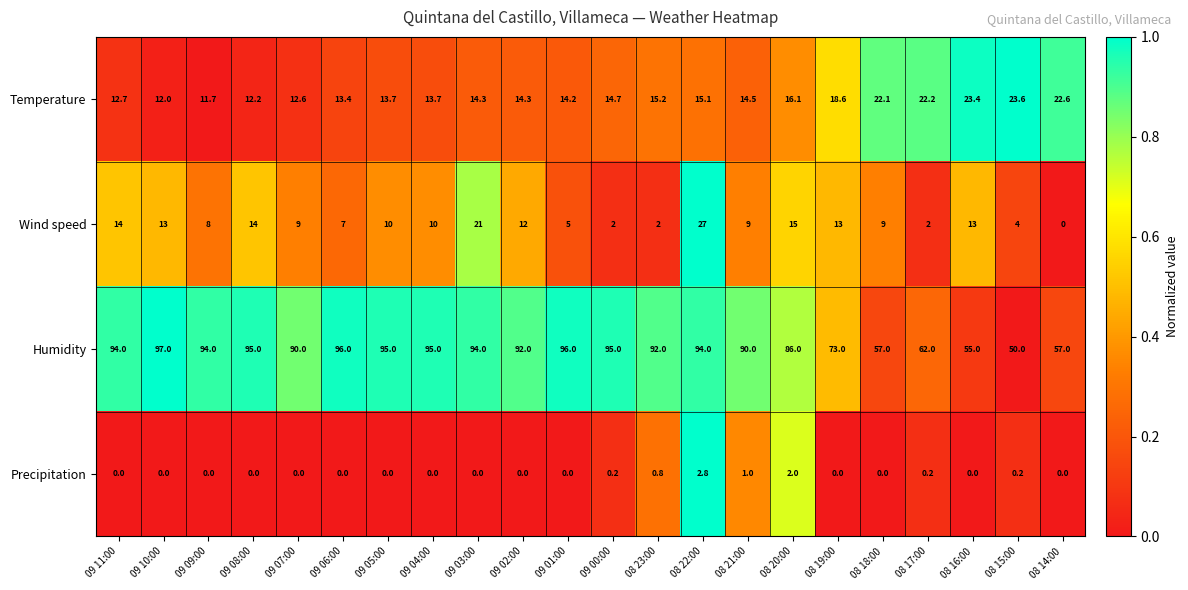

List the series in order of their peak value, lowest first.

Precipitation, Temperature, Wind speed, Humidity